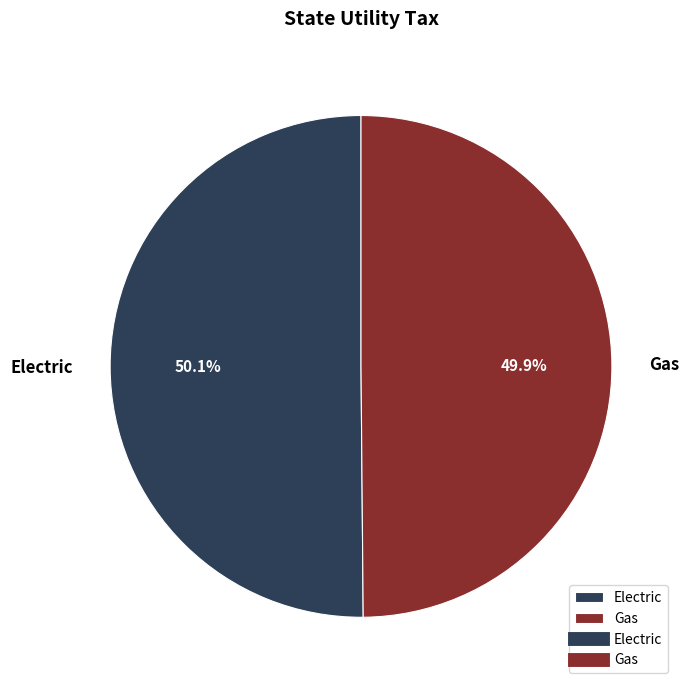

How much of the chart is everything except Electric?

49.9%